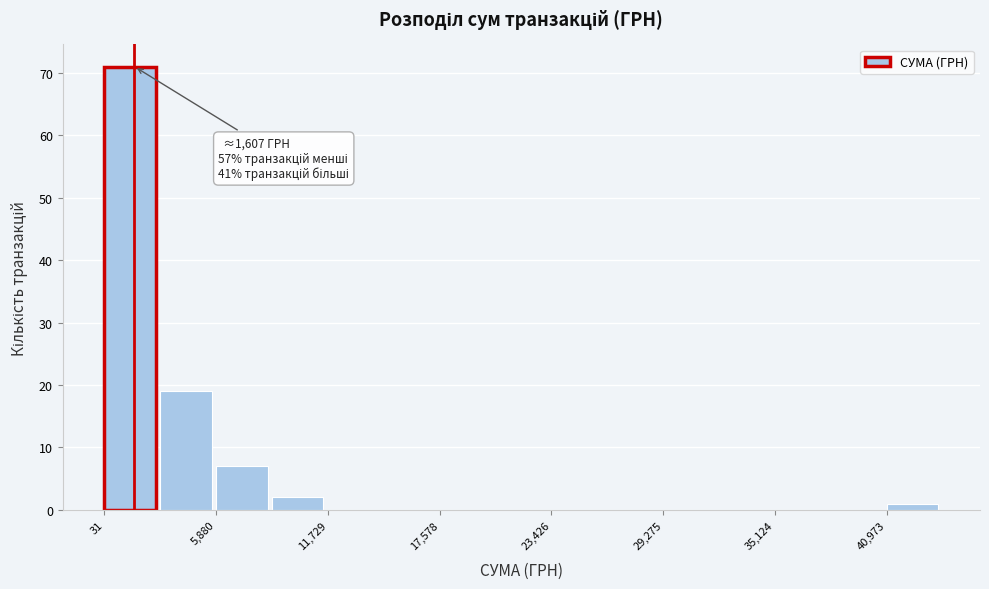

Read against the x-axis, roughly where is the centre of the tallest bar?

1000